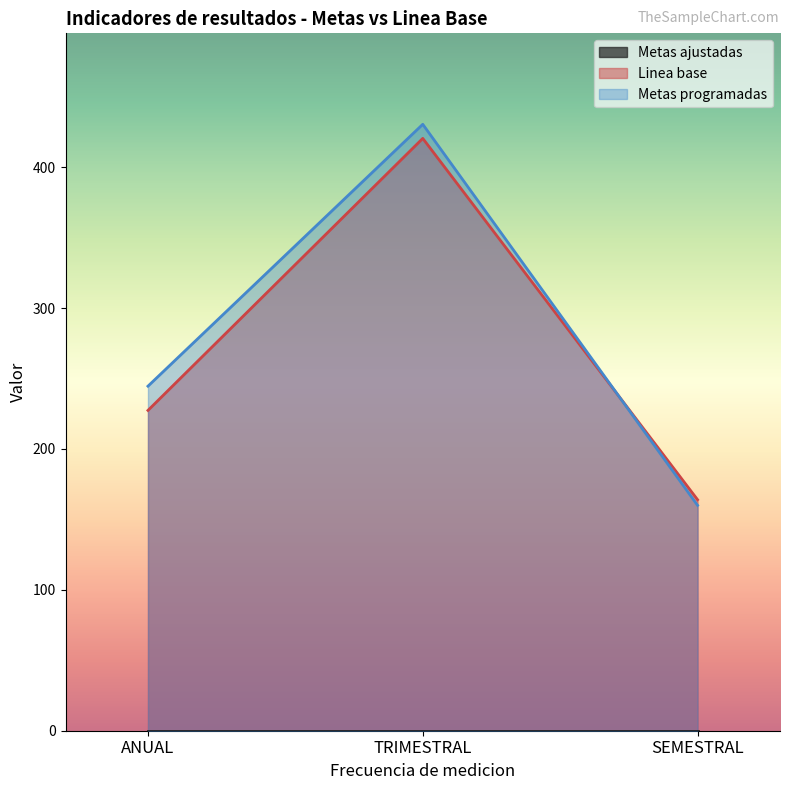

At which category is the sum across all series the highest?

TRIMESTRAL